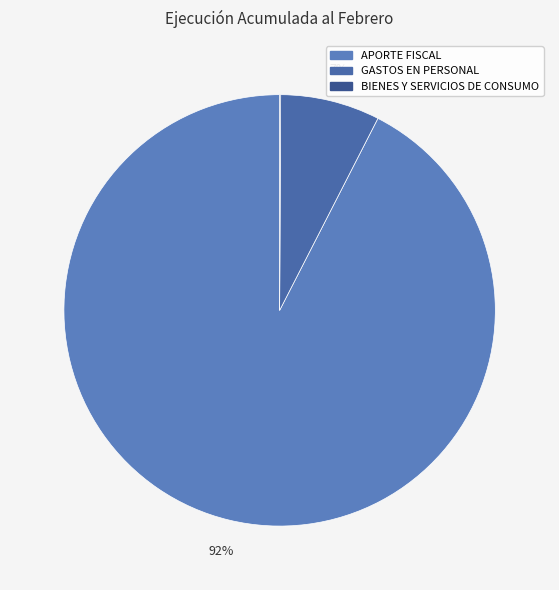

To the nearest percent, what is the difference between the largest and smallest slice percentages?

92%